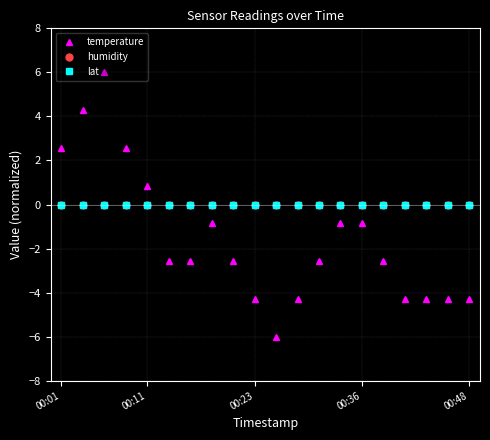

In temperature, how many points are lower than both neighbors (excluding endpoints)?

1